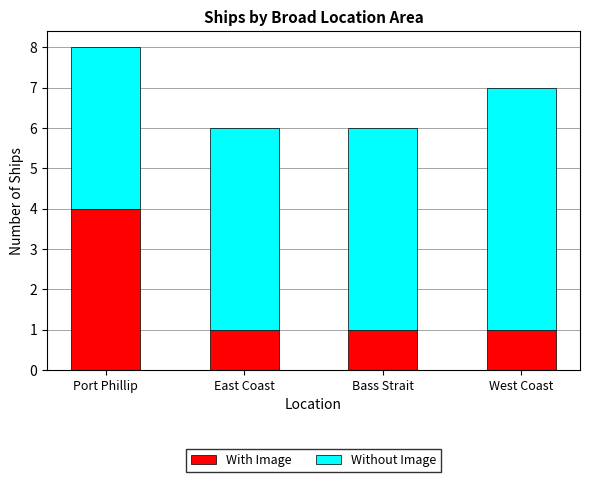

Reading left to right, transcribe the values for With Image.

Port Phillip=4	East Coast=1	Bass Strait=1	West Coast=1